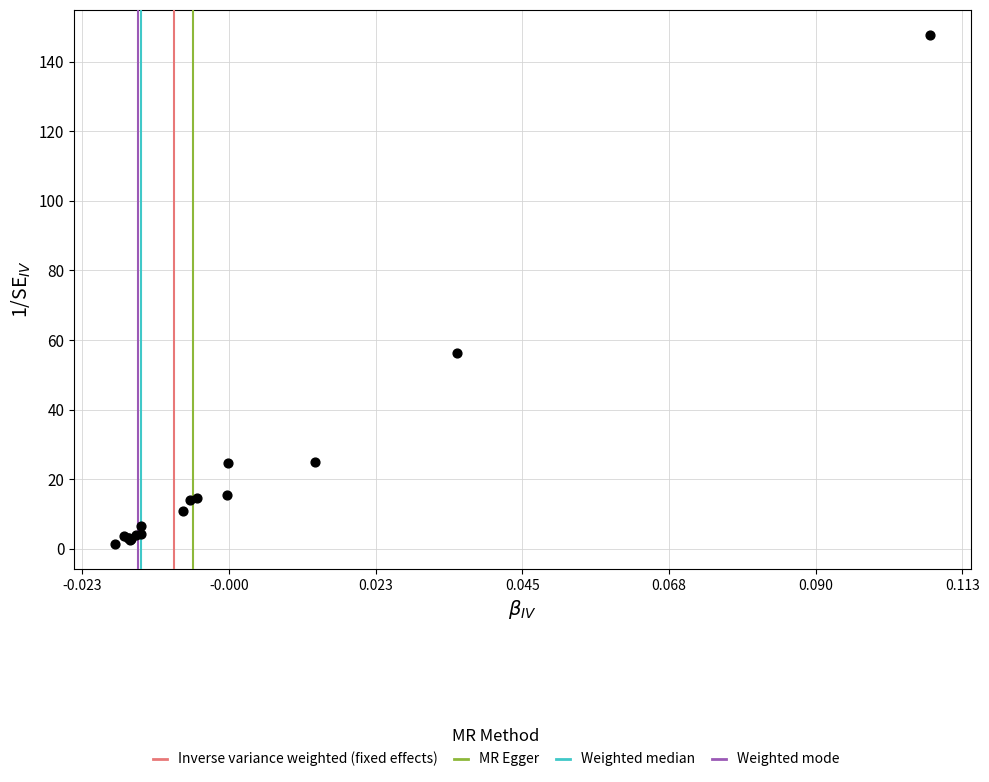

What Y value in the scatter plot is closest to 74?

56.3